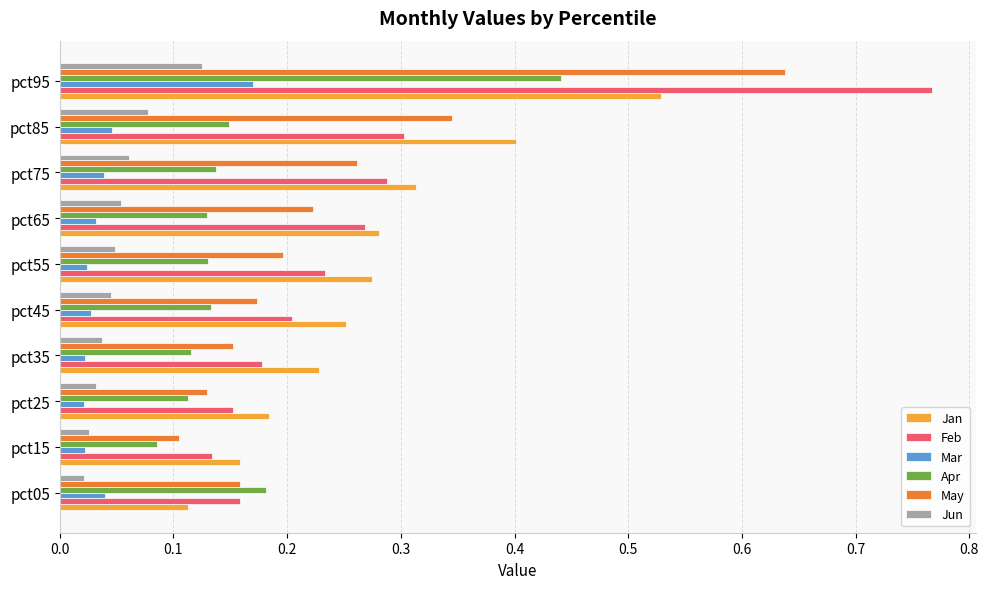

How many Mar values are between 0 and 1?

10